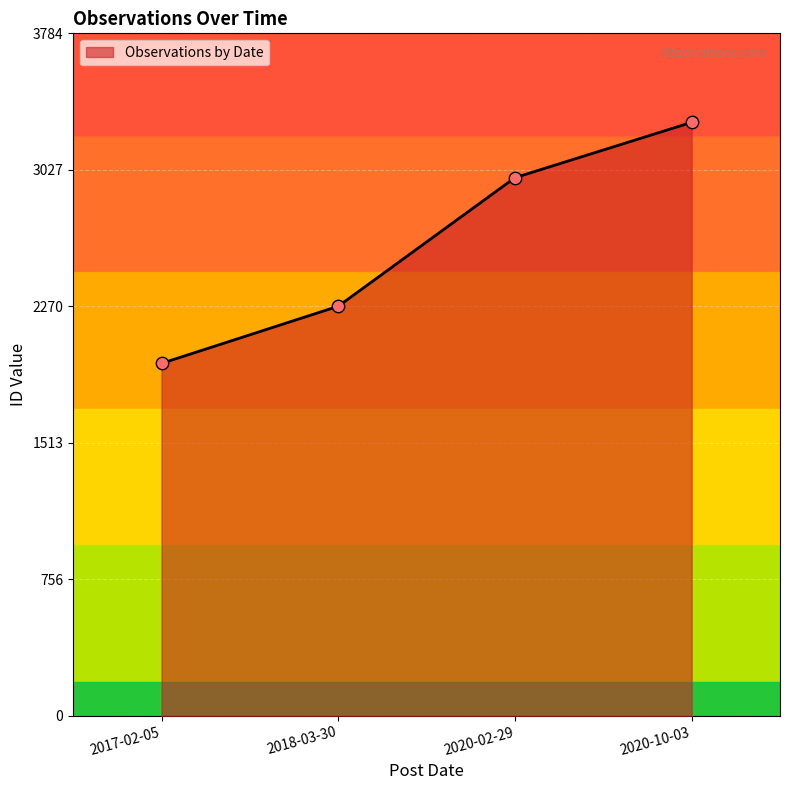

What is the change in value from 2017-02-05 to 2018-03-30?

+317